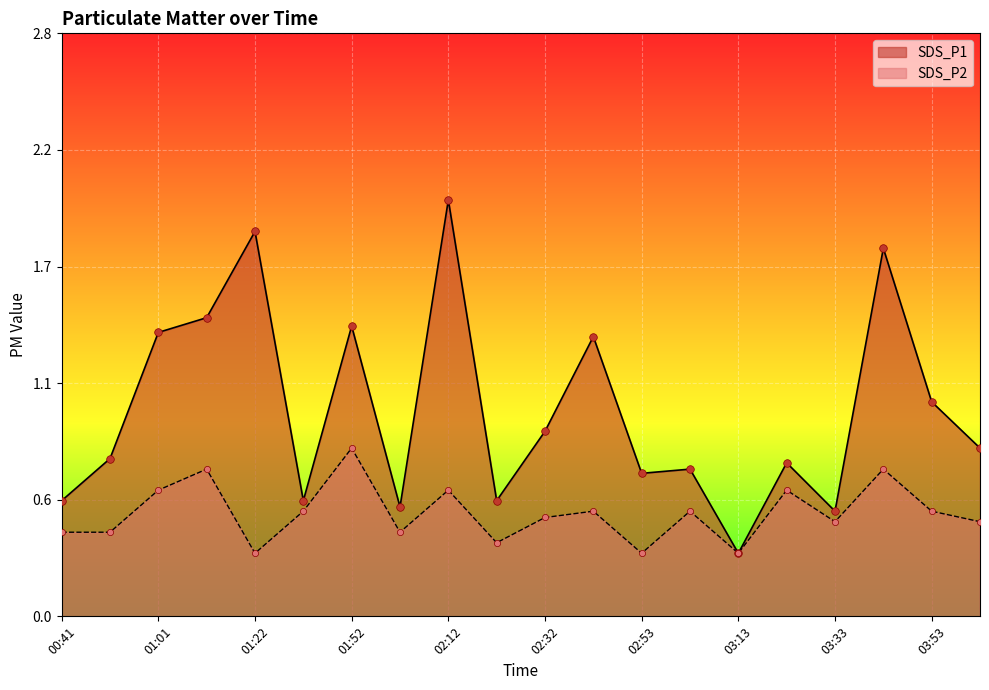

Which series contains the lowest Y value?

SDS_P1